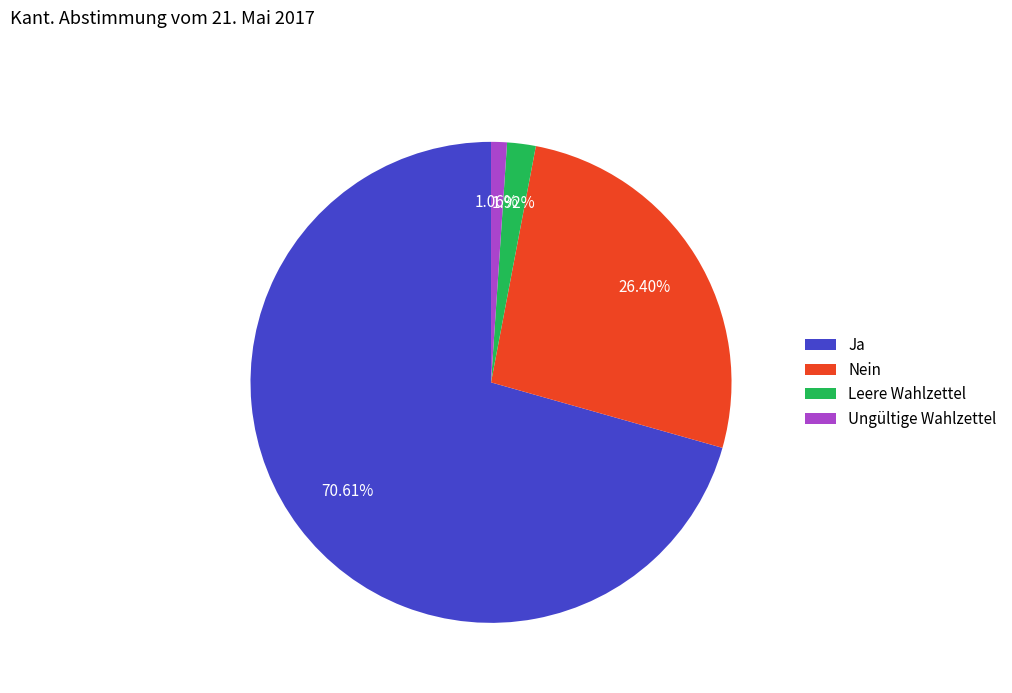

Rank the categories by value from highest to lowest.

Ja, Nein, Leere Wahlzettel, Ungültige Wahlzettel